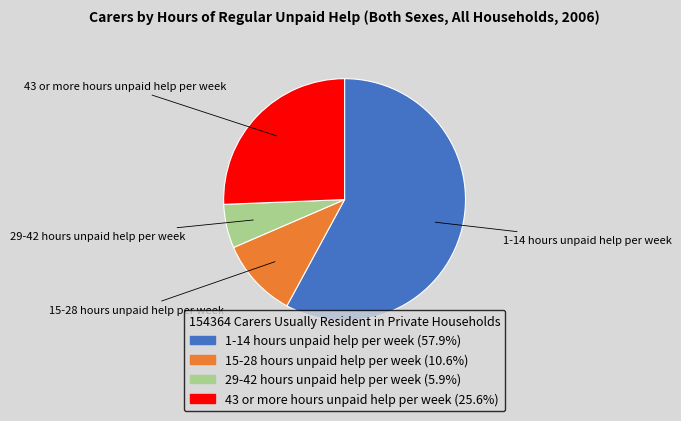

Which has a higher value, 15-28 hours unpaid help per week or 43 or more hours unpaid help per week?

43 or more hours unpaid help per week